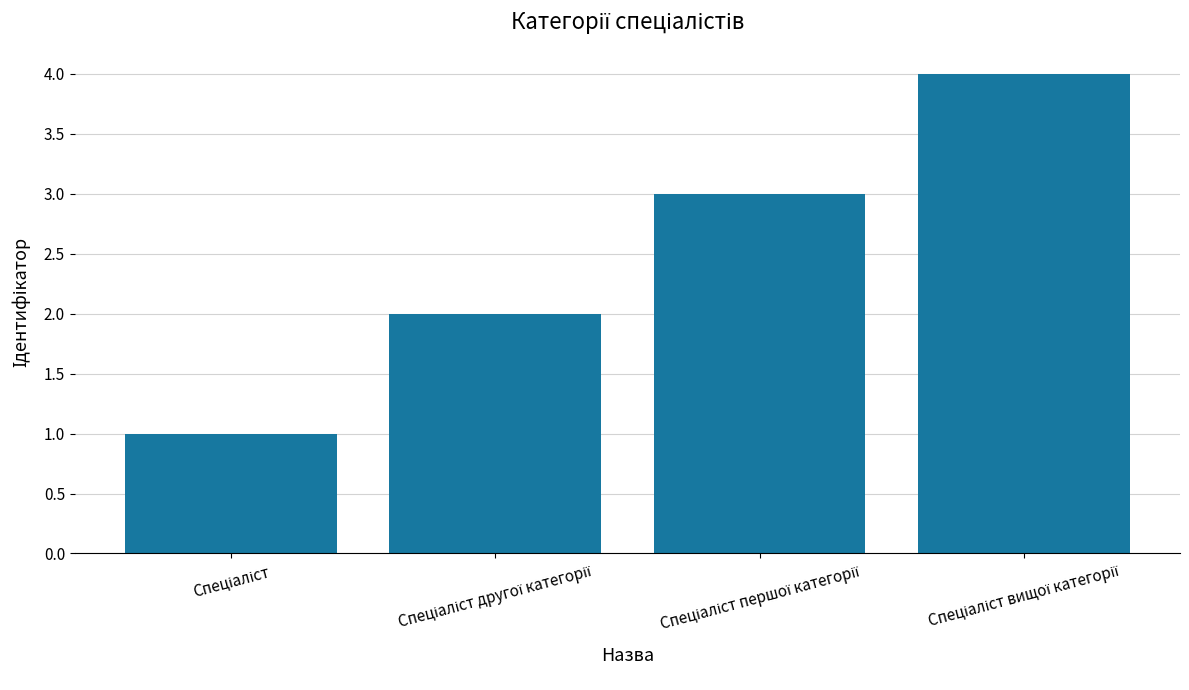

What is the sum of all values?

10